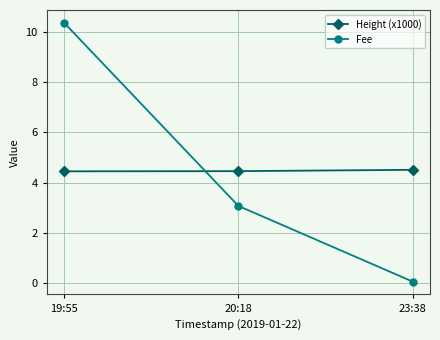

At which label is Fee closest to 5?

20:18